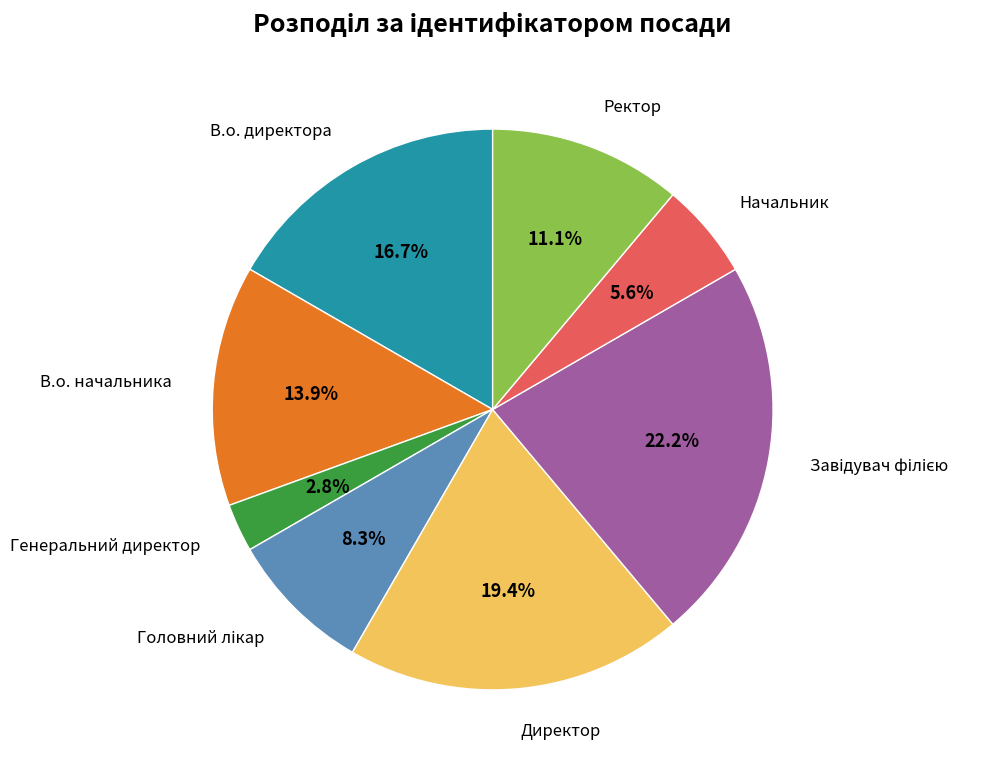

Is there a majority slice in this chart?

No